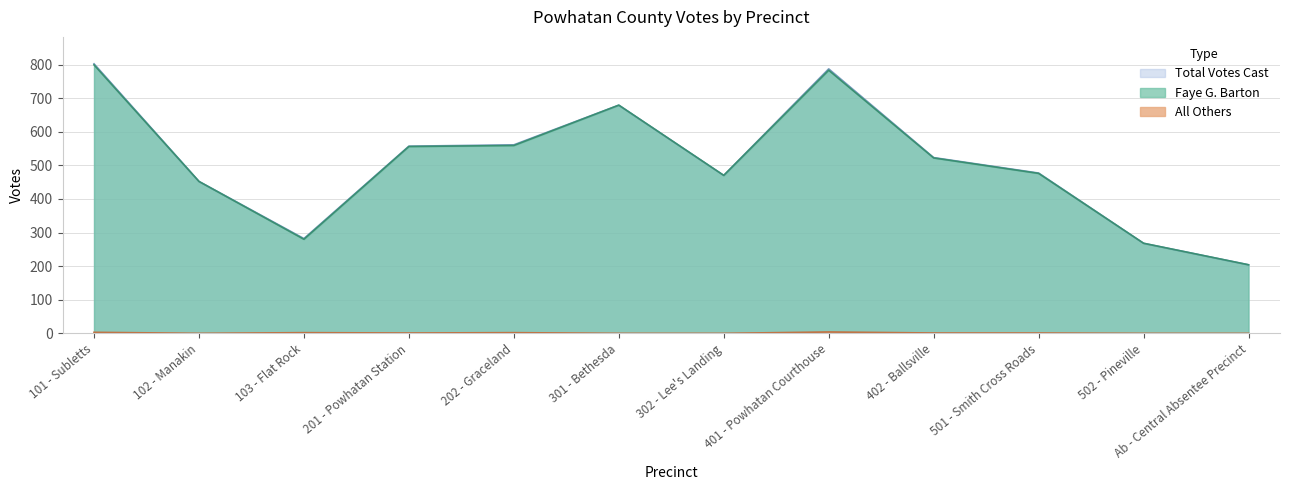

Which series has the largest total across all categories?

Total Votes Cast